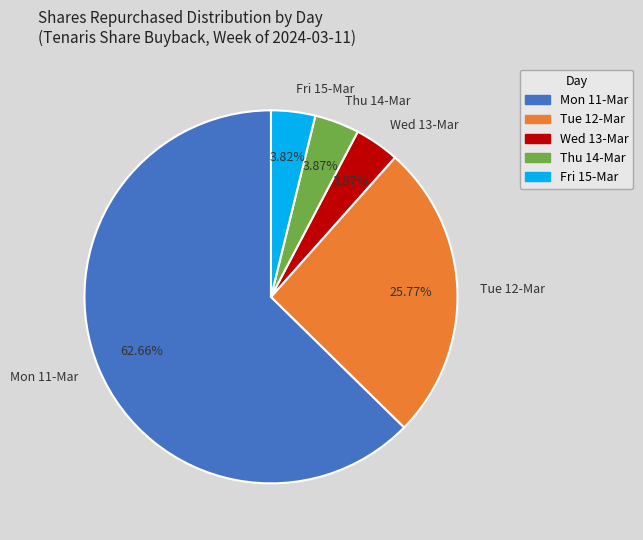

Which has a higher value, Thu 14-Mar or Mon 11-Mar?

Mon 11-Mar